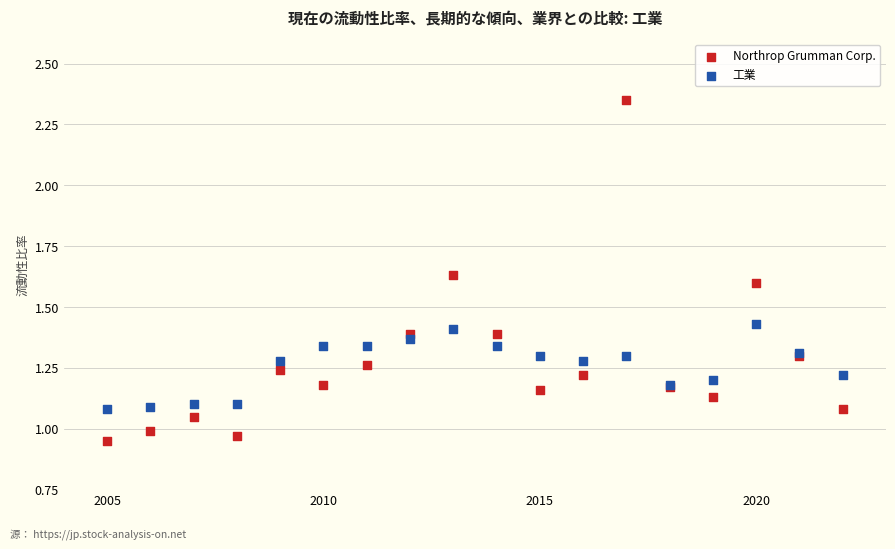

What is the X range (max minus min) for the scatter plot?

17.0